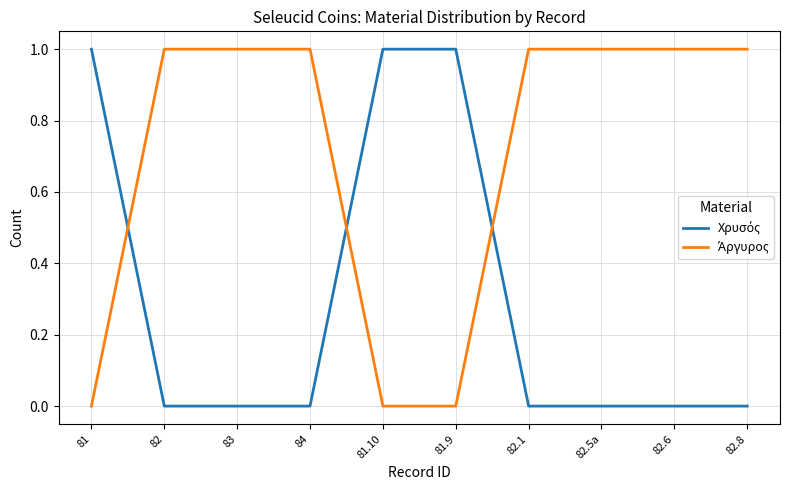

Is this an area chart (filled region under the line)?

No